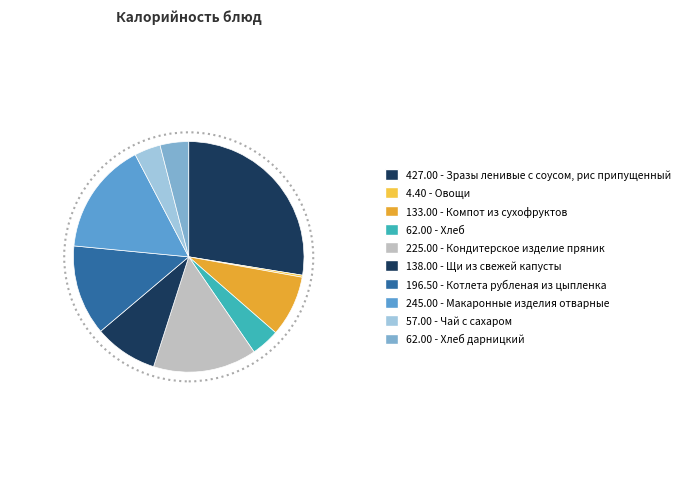

Rank the categories by value from lowest to highest.

Овощи, Чай с сахаром, Хлеб, Хлеб дарницкий, Компот из сухофруктов, Щи из свежей капусты, Котлета рубленая из цыпленка, Кондитерское изделие пряник, Макаронные изделия отварные, Зразы ленивые с соусом, рис припущенный